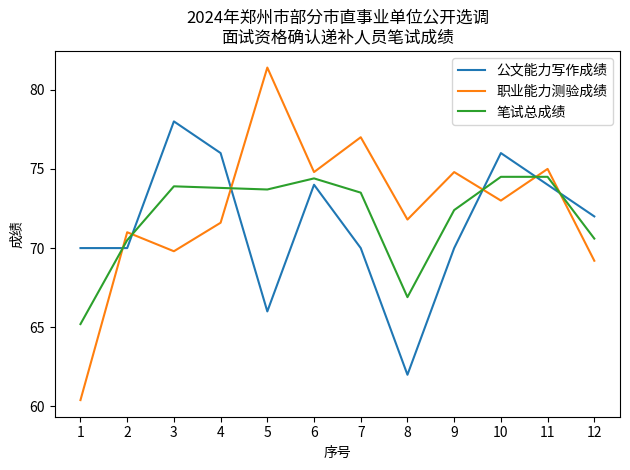

Which series changed the most between 2 and 10?

公文能力写作成绩